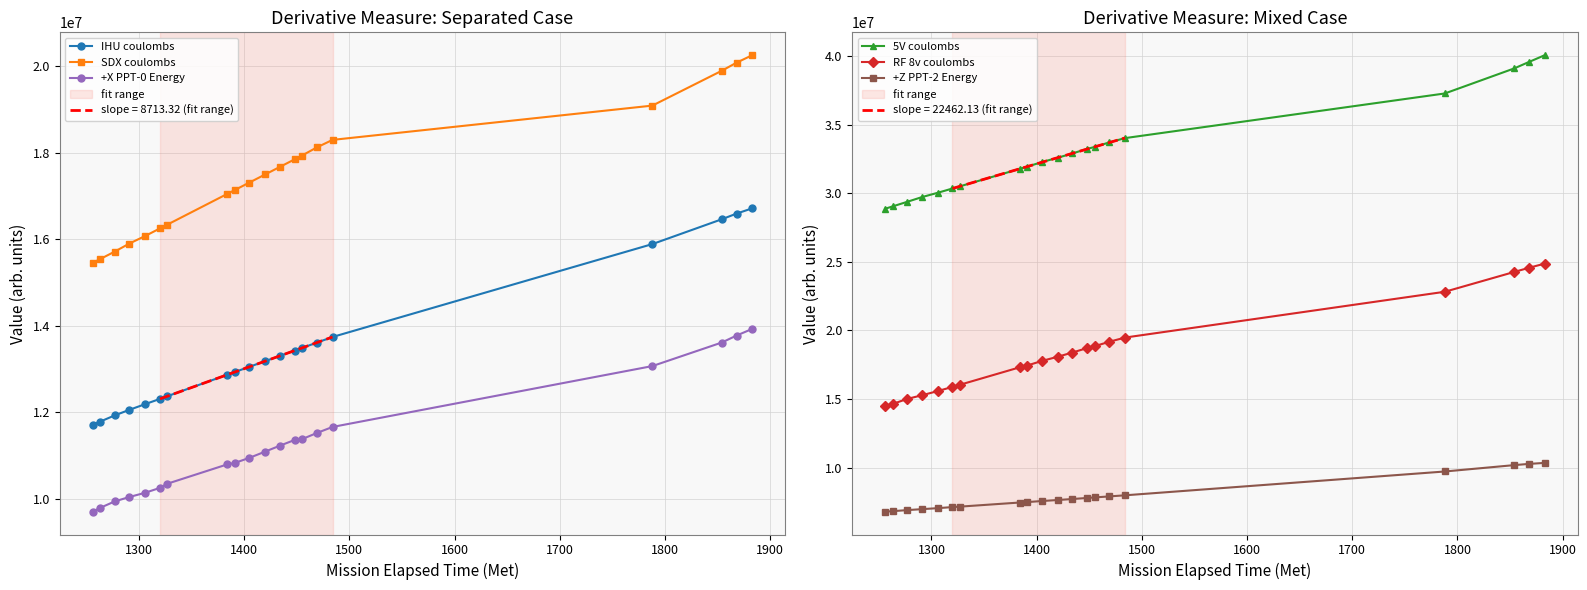

What is the value of the SDX coulombs point at the 18th from the left?

19891045